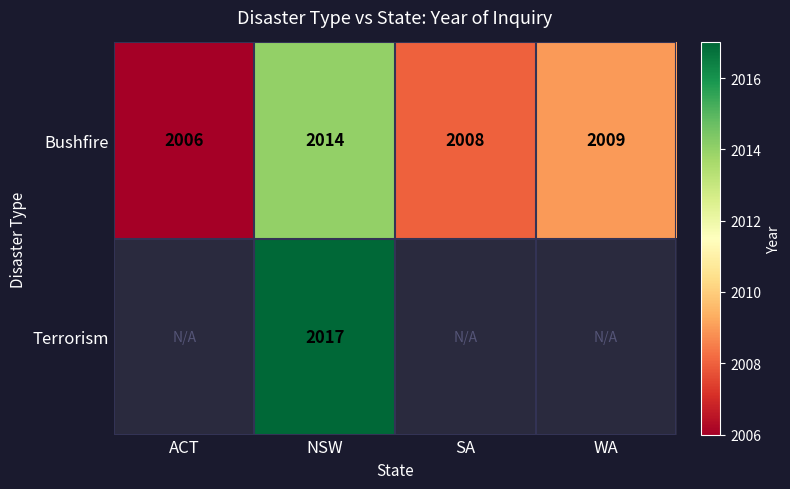

Is it true that Bushfire equals 2009 at WA?

True